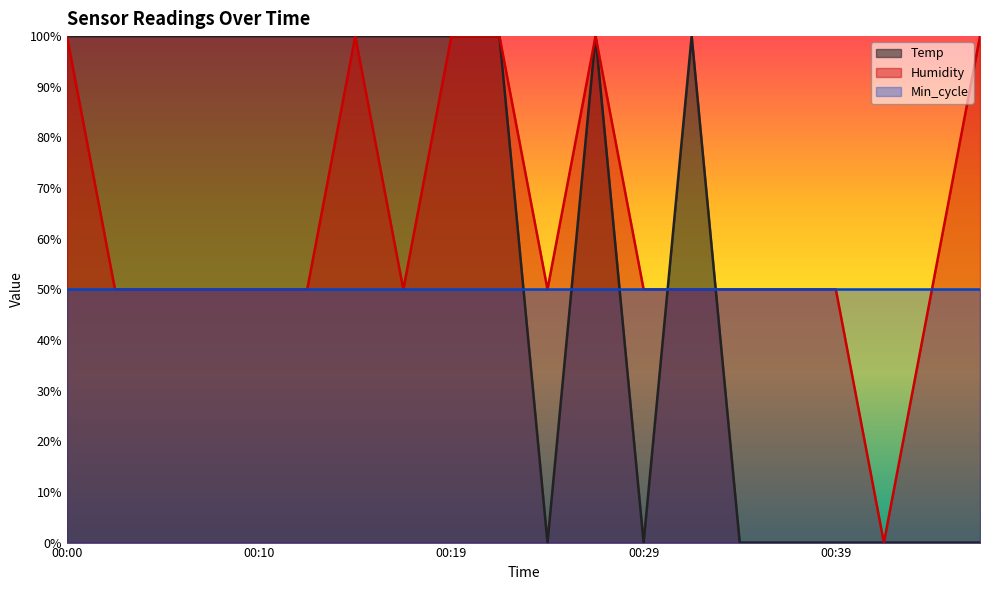

Which series ends up on top after the final intersection of Temp and Humidity?

Humidity